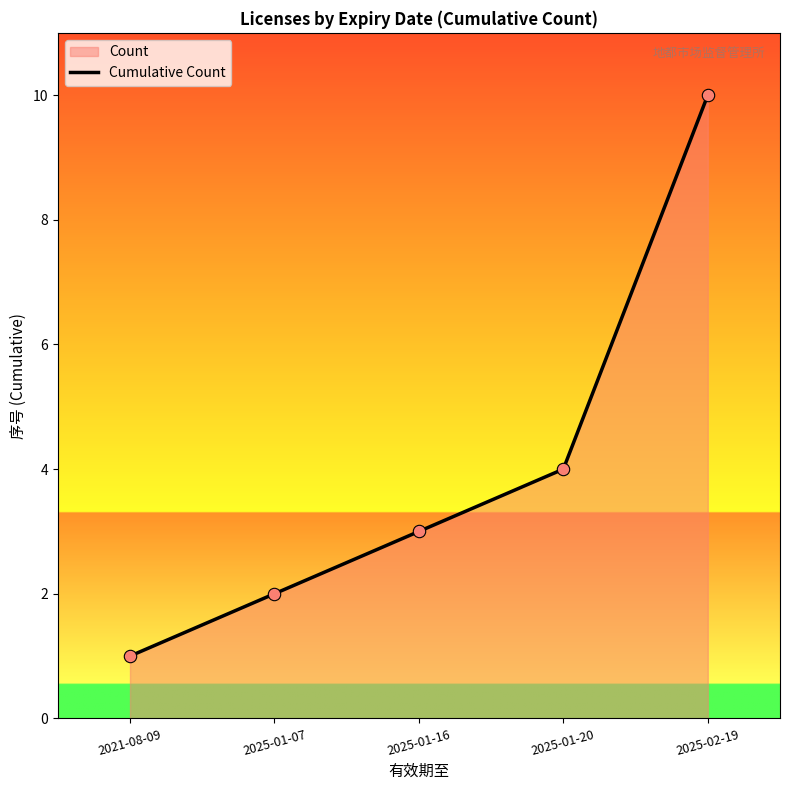

Between 2021-08-09 and 2025-02-19, which is larger?

2025-02-19